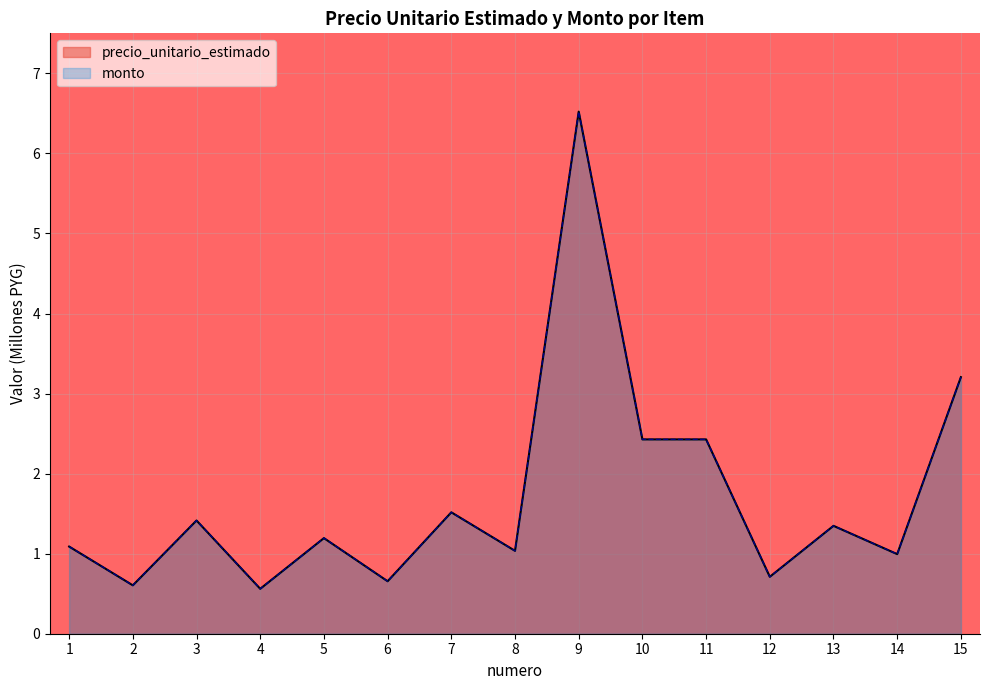

Does the chart display data point markers on the line(s)?

No